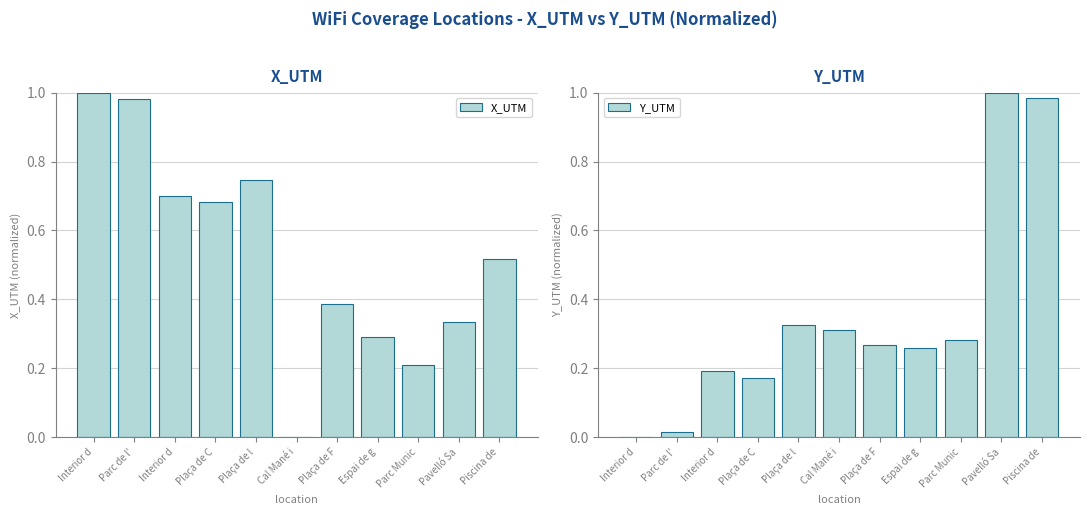

Rank the series at Parc de l' from lowest to highest value.

Y_UTM, X_UTM